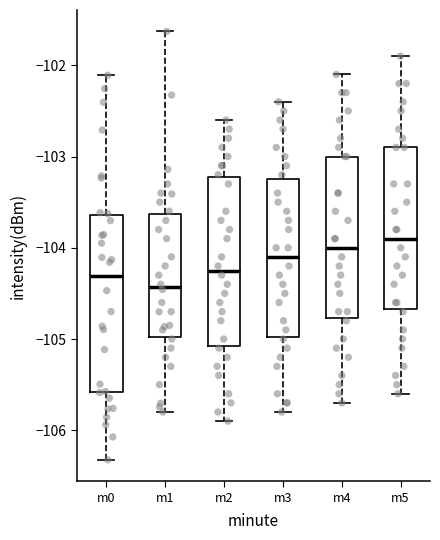

Reading left to right, transcribe this box plot: for each box, give where its median line is, the range the box spans, and where its two whiskers end, as read against the y-axis. The values are not printed on the chart, so give them approximately, as read against the axis.

m0: median -104.3, box -105.6 to -103.6, whiskers -106.3 to -102.1
m1: median -104.4, box -105.0 to -103.6, whiskers -105.8 to -101.6
m2: median -104.2, box -105.1 to -103.2, whiskers -105.9 to -102.6
m3: median -104.1, box -105.0 to -103.2, whiskers -105.8 to -102.4
m4: median -104.0, box -104.8 to -103.0, whiskers -105.7 to -102.1
m5: median -103.9, box -104.7 to -102.9, whiskers -105.6 to -101.9